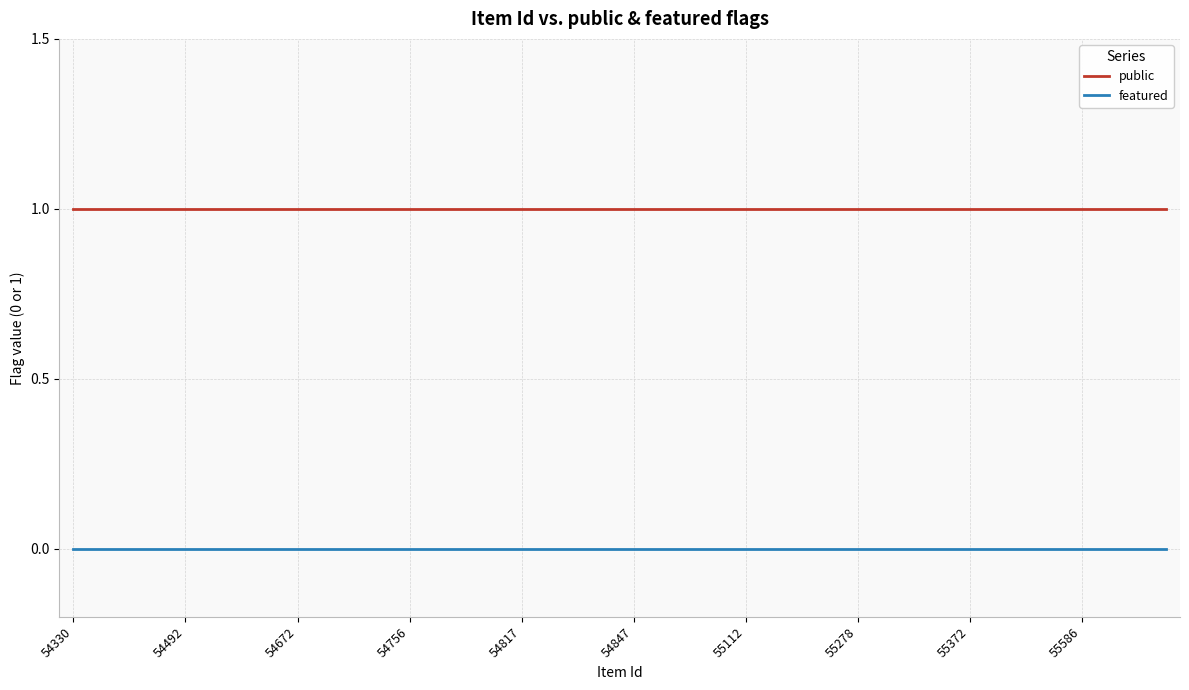

True or false: public and featured cross at least once.

False